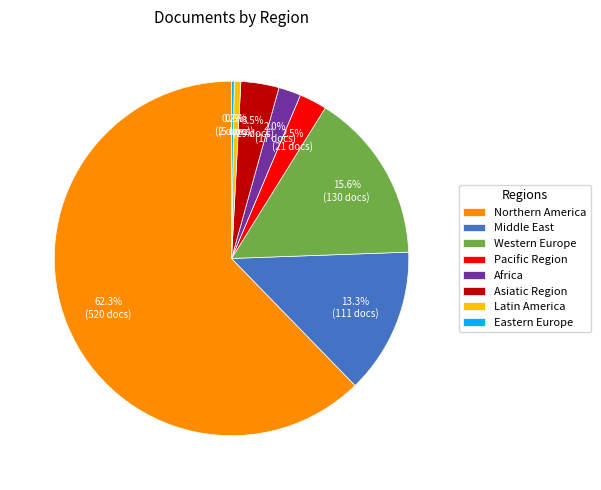

Which slice represents more than half of the pie?

Northern America